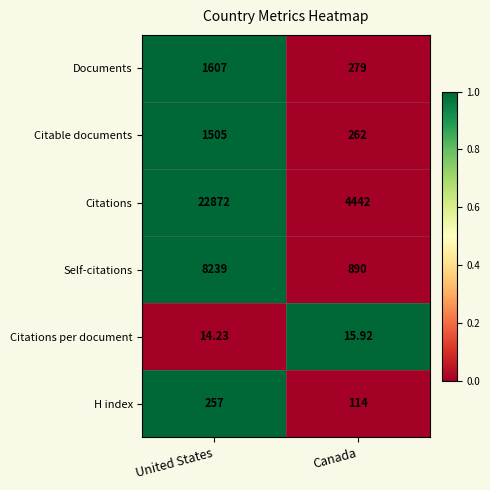

At which category does the chart reach its minimum across all series?

United States